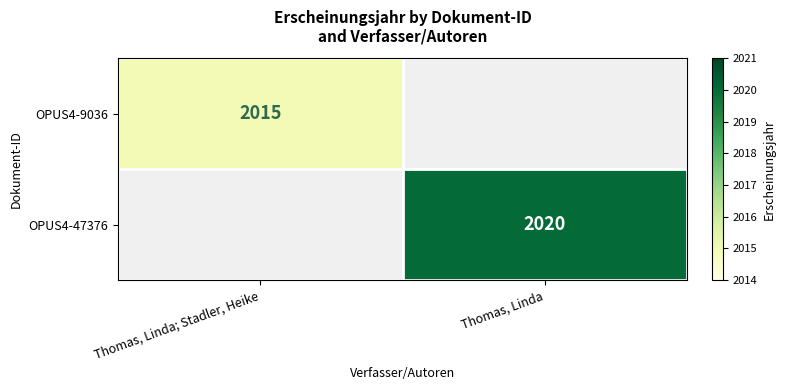

True or false: OPUS4-9036 has a value of 2960 at Thomas, Linda; Stadler, Heike.

False